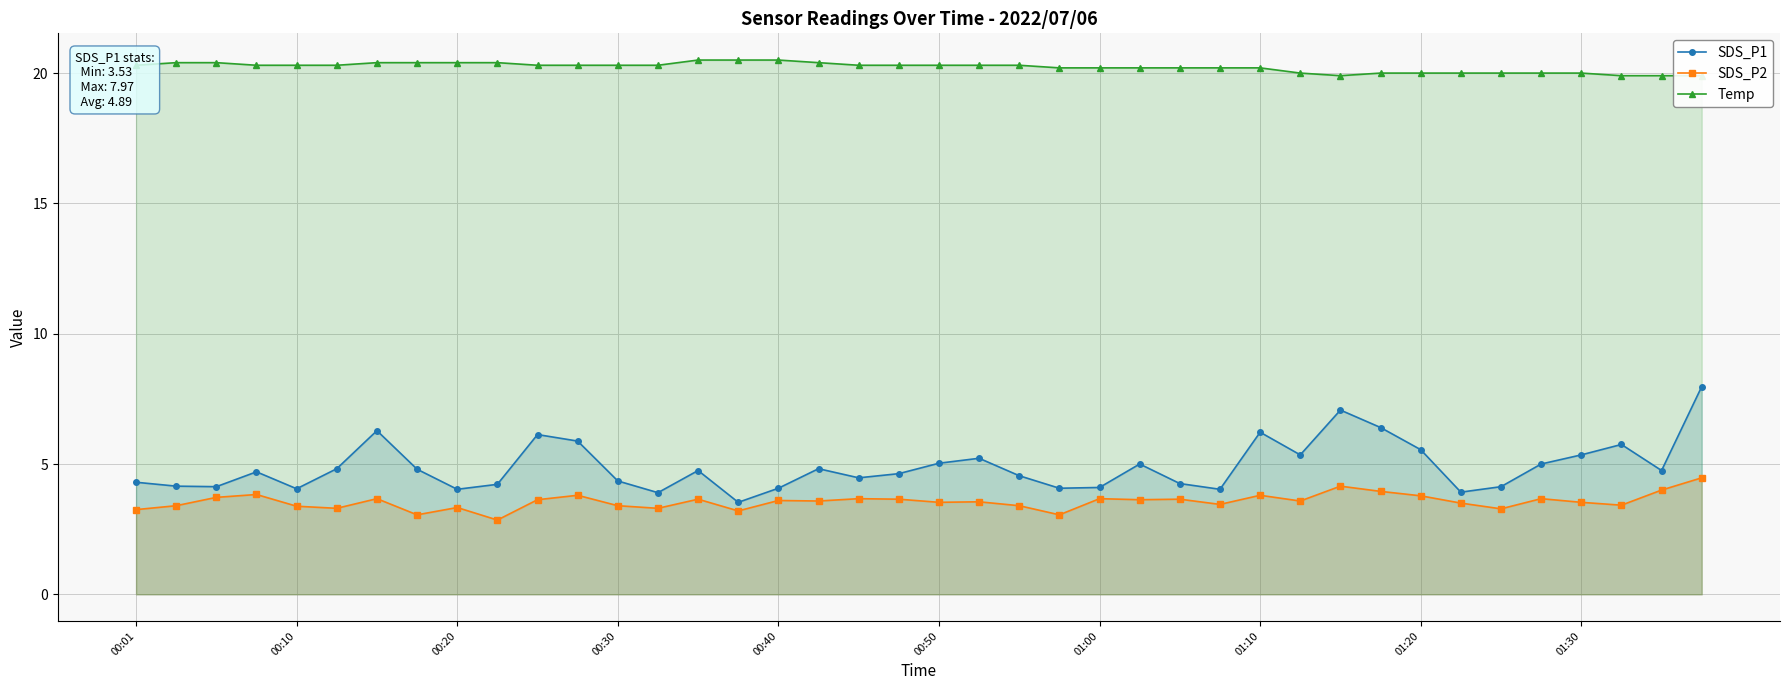

What is the value of the SDS_P1 point at the 30th from the left?

5.3